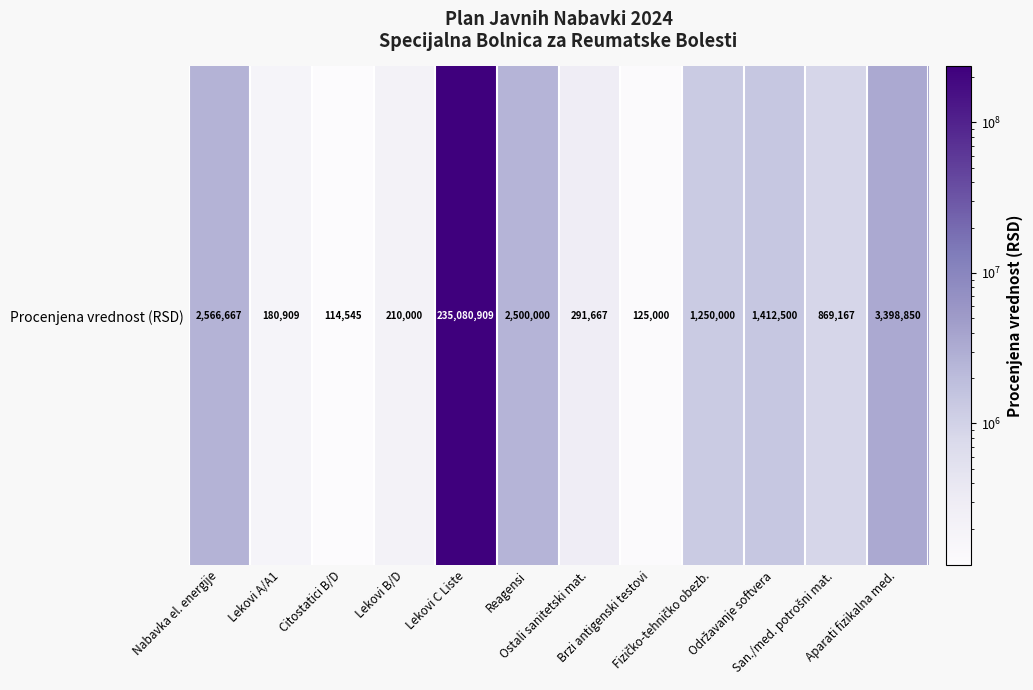

Is it true that the value at Lekovi A/A1 is 284946.0?

False